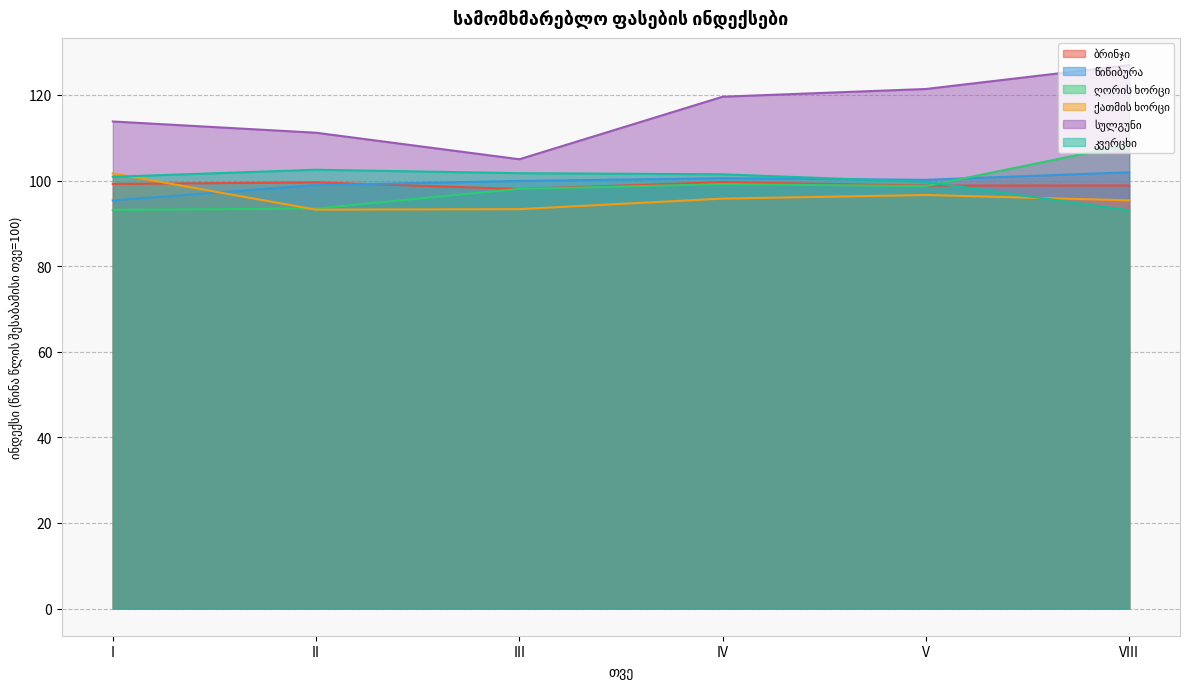

True or false: ქათმის ხორცი has a value of 48.8 at IV.

False